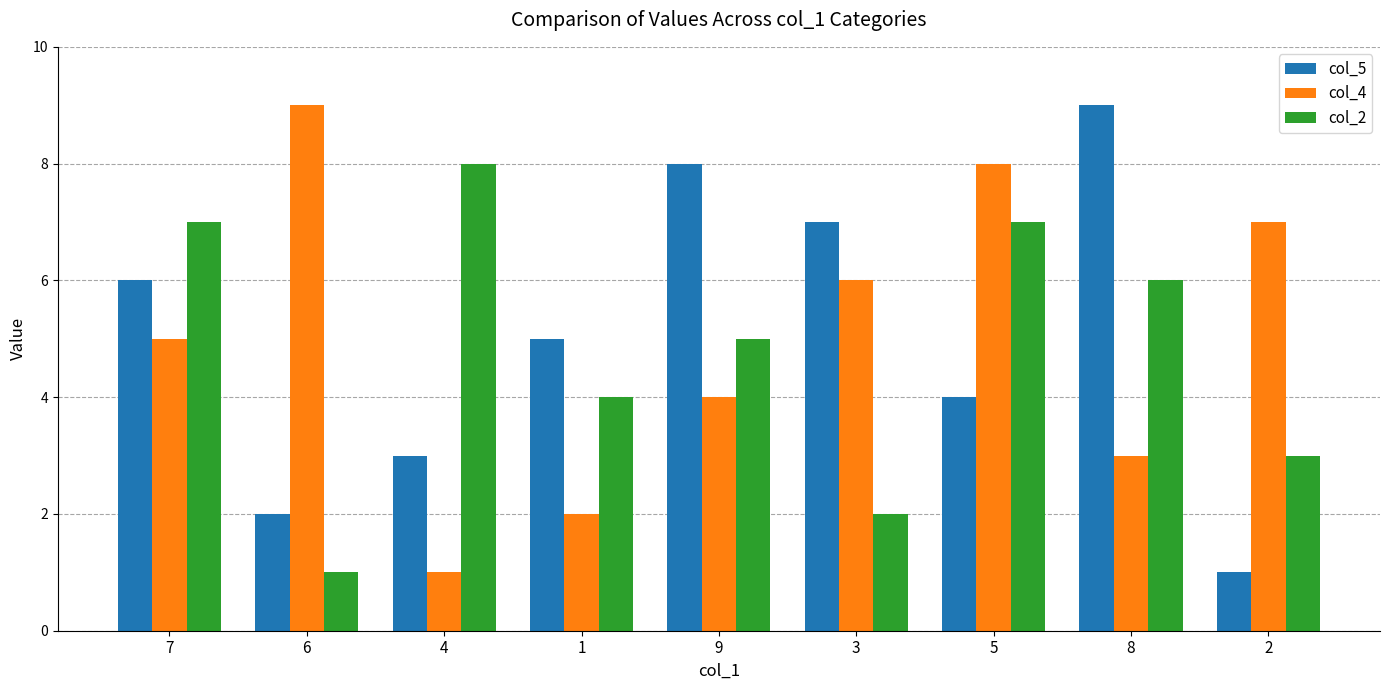

True or false: col_5 has a value of 3 at 7.

False